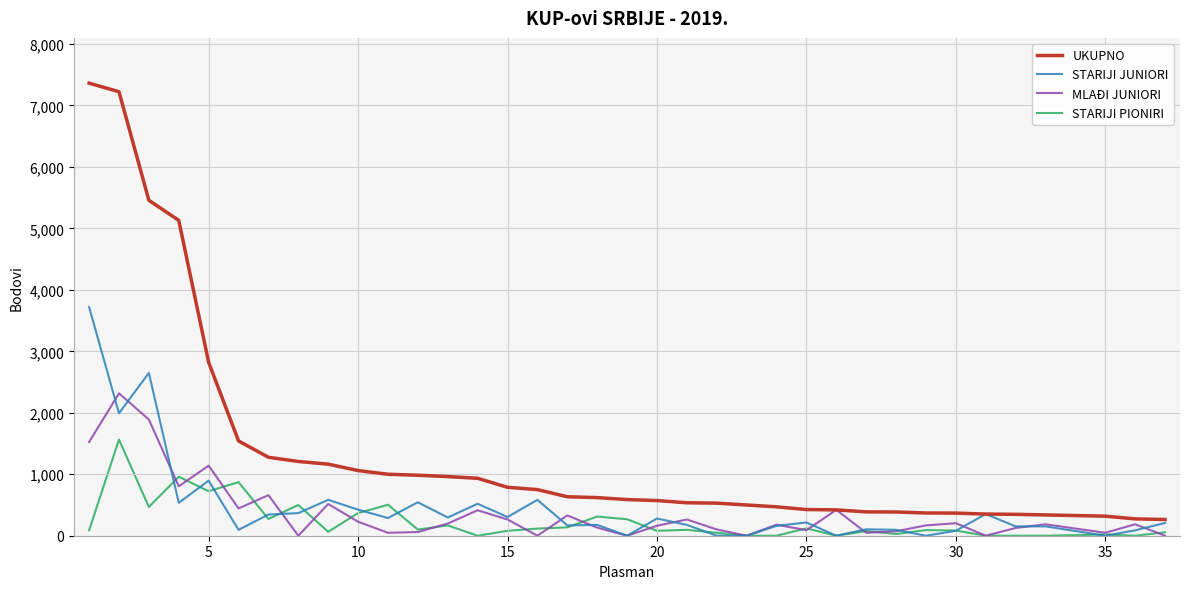

What is the maximum value shown in the chart?

7362